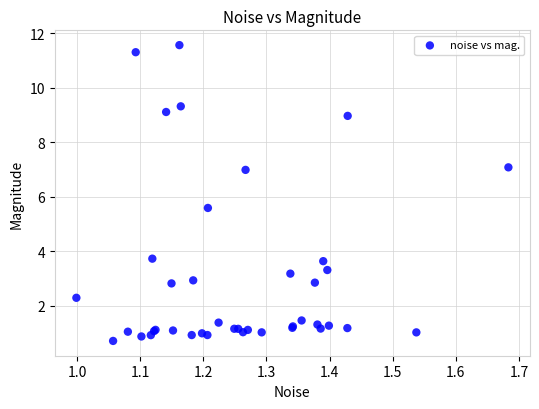

What Y value in the scatter plot is closest to 6?

5.6